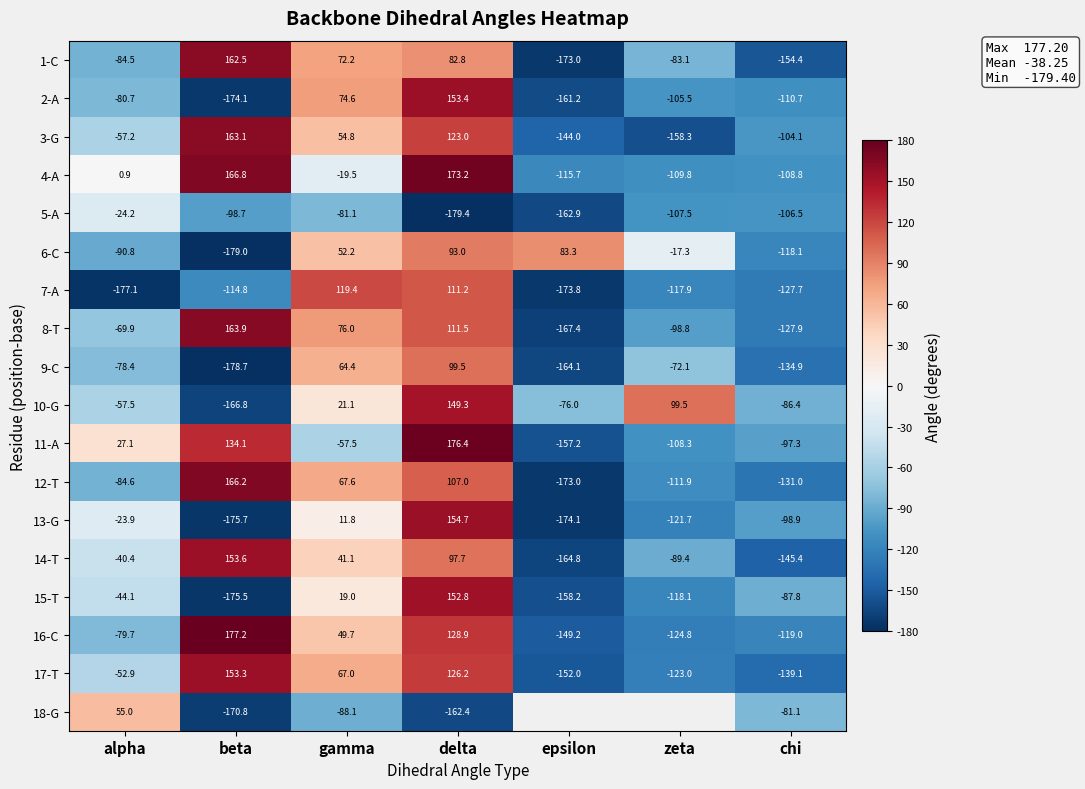

How many negative values does the 9-C series have?

5